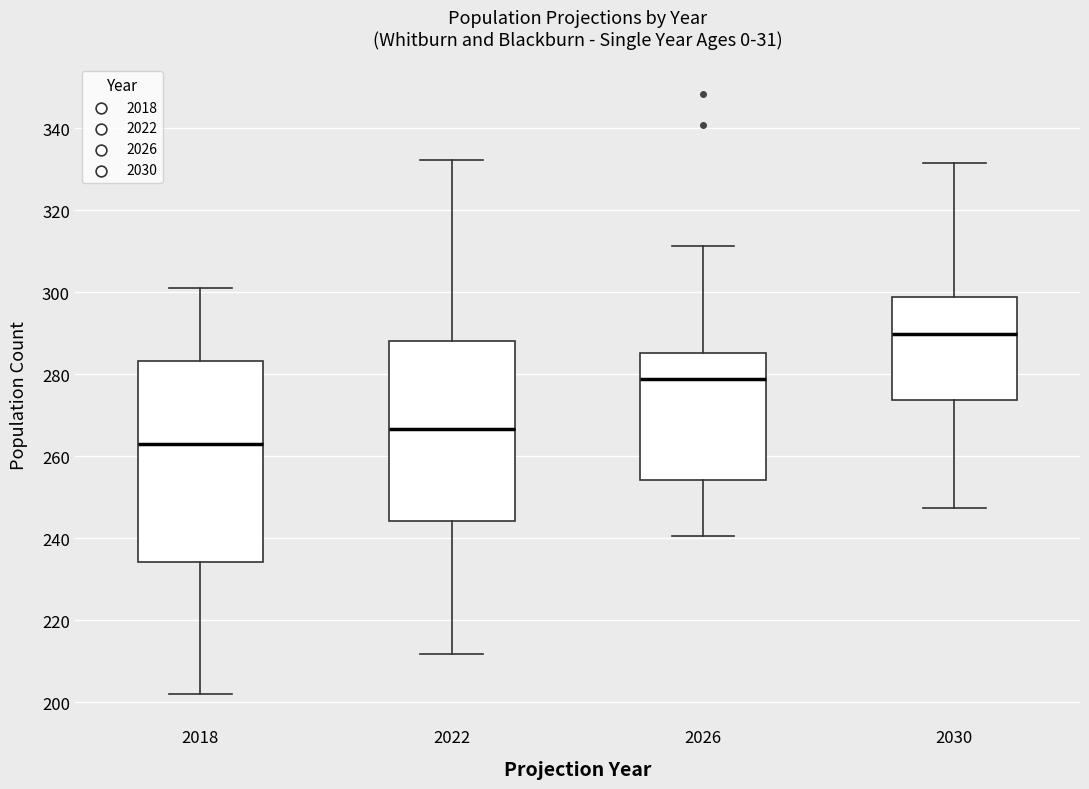

Which box's median line is the lowest?

2018